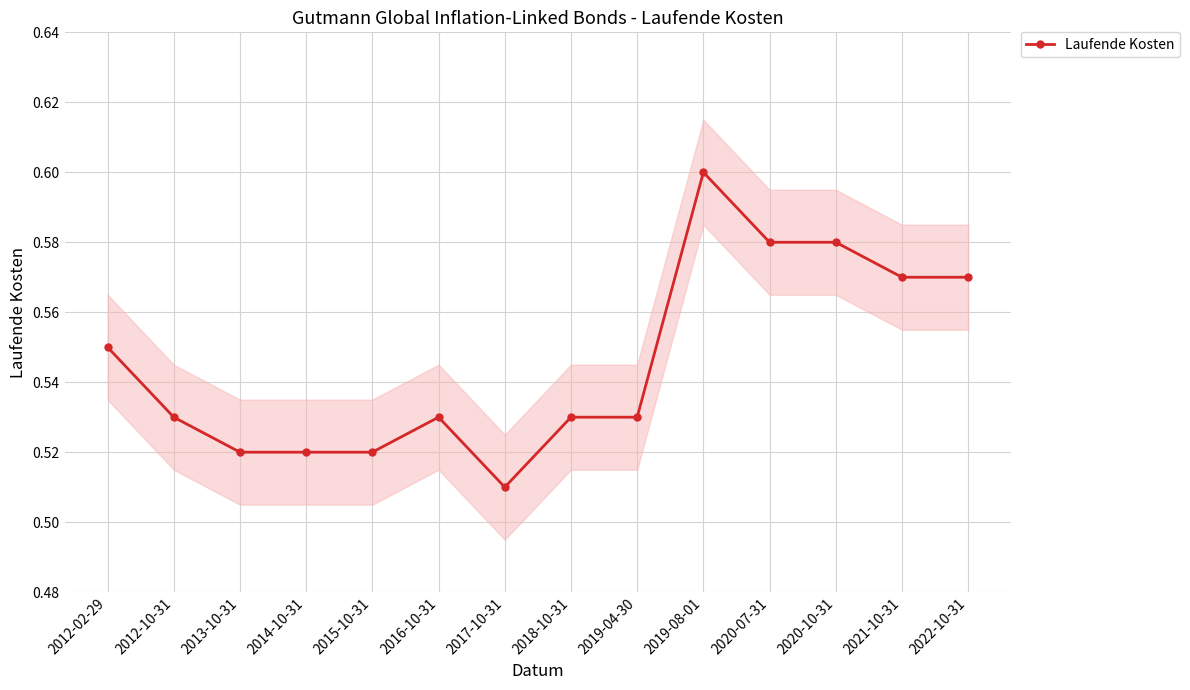

How many distinct data groups are displayed?

1